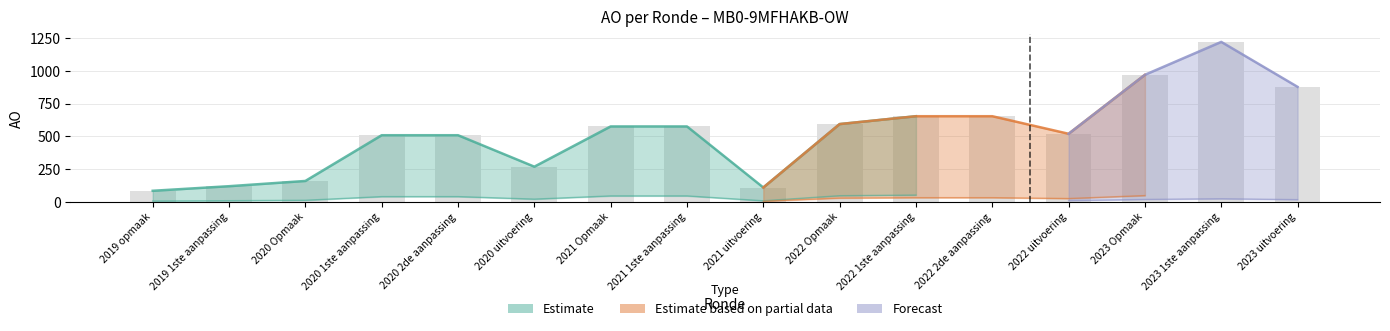

What position from the right is 2021 uitvoering?

8